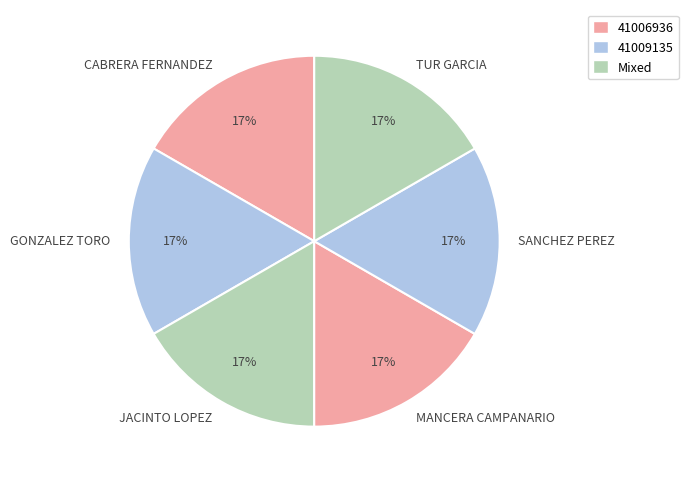

Is CABRERA FERNANDEZ the majority of the pie?

No